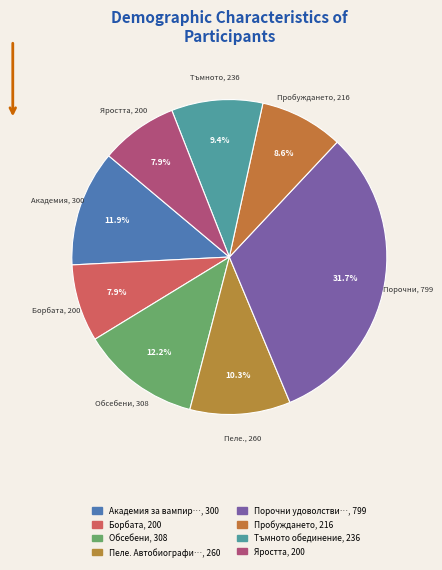

How many segments does this pie chart have?

8